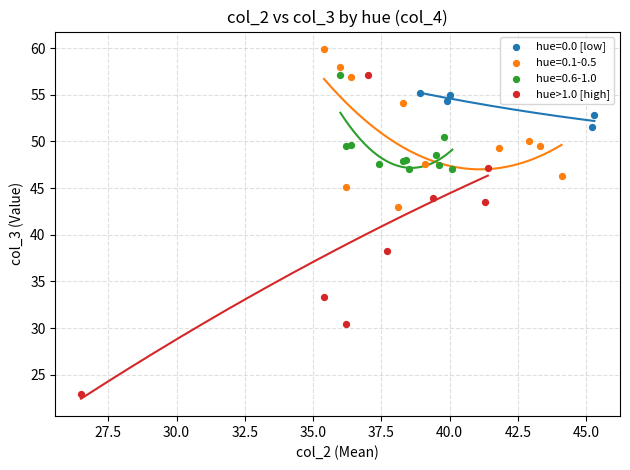

Which series contains the highest Y value?

hue=0.1-0.5